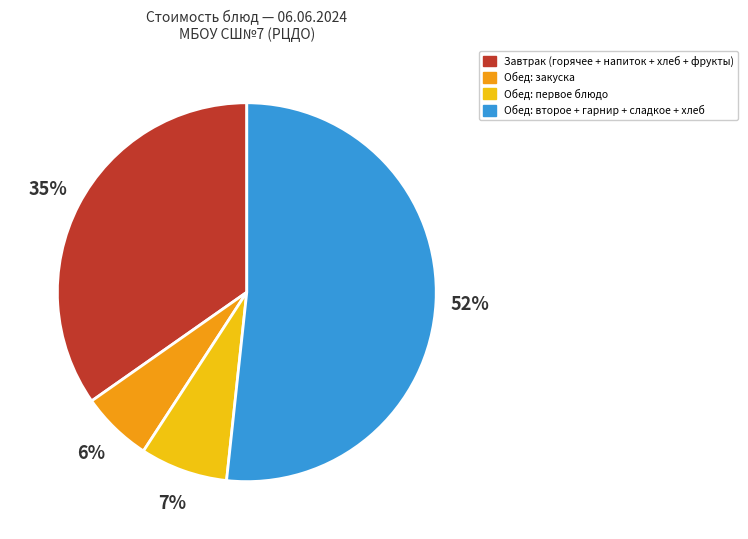

To the nearest percent, what is the difference between the largest and smallest slice percentages?

46%